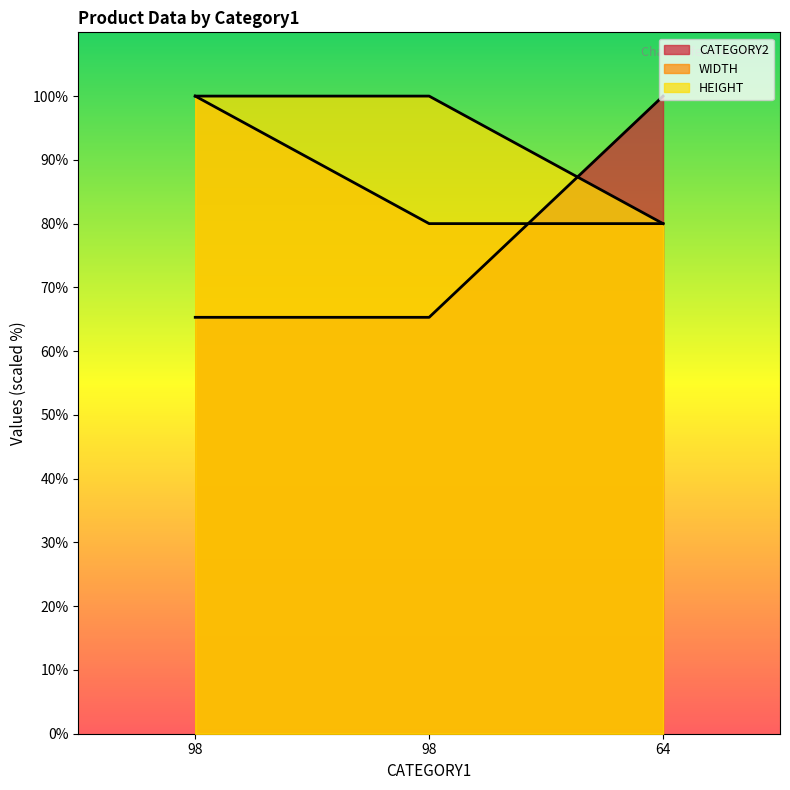

Reading left to right, list all the values displayed in this chart.

CATEGORY2: 65.3	65.3	100.0
WIDTH: 100.0	80.0	80.0
HEIGHT: 100.0	100.0	80.0